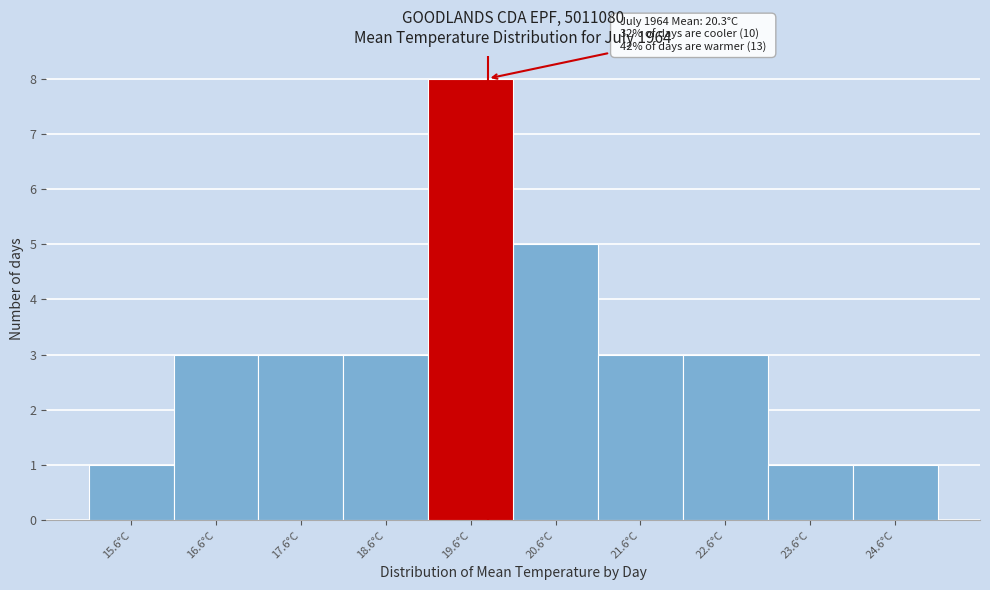

Reading right to left, list all the values displayed in this chart.

24.6°C=1	23.6°C=1	22.6°C=3	21.6°C=3	20.6°C=5	19.6°C=8	18.6°C=3	17.6°C=3	16.6°C=3	15.6°C=1